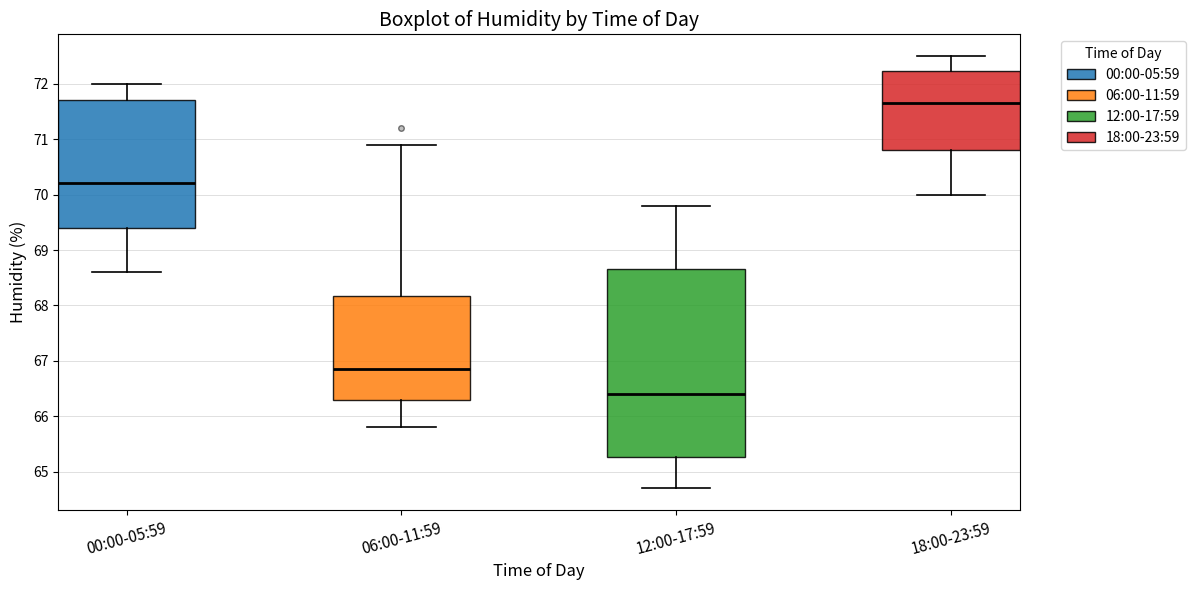

Which box's median line is the highest?

18:00-23:59